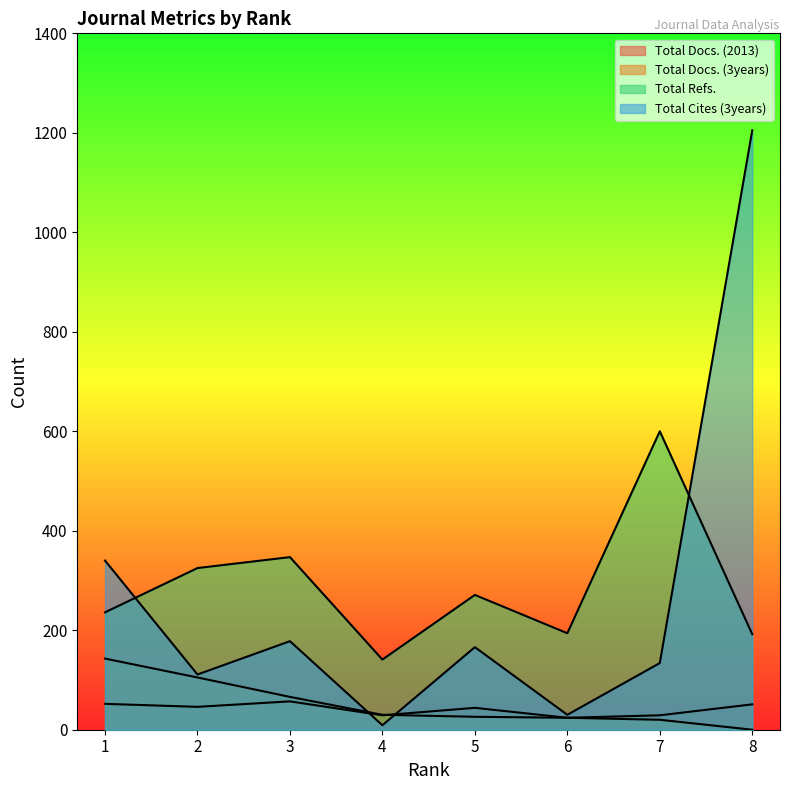

Reading right to left, transcribe all the data shown in this chart.

Total Docs. (2013): 51	29	24	44	29	57	46	52
Total Docs. (3years): 0	20	24	26	30	66	105	143
Total Refs.: 192	600	194	271	141	347	325	236
Total Cites (3years): 1205	134	30	166	9	178	111	340